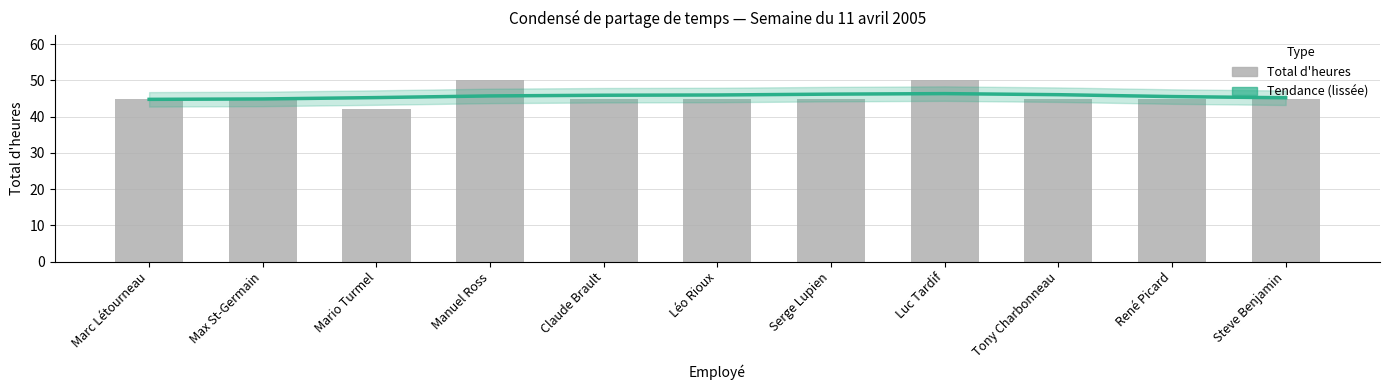

List the series in order of their peak value, lowest first.

Tendance (lissée), Total d'heures